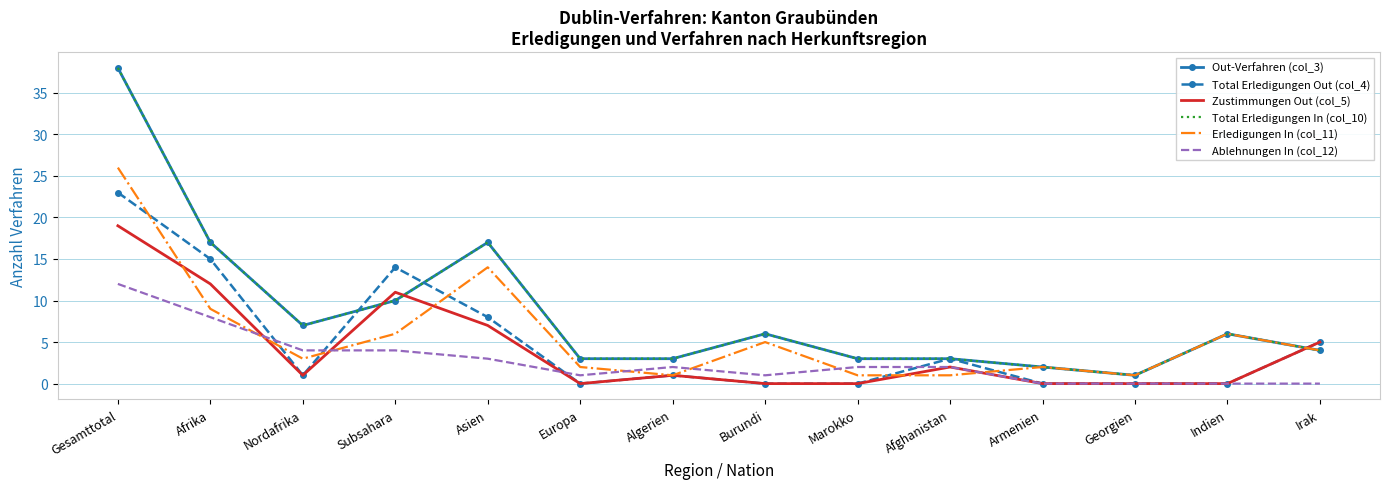

What is the value of the Out-Verfahren (col_3) point at the 13th from the left?

6